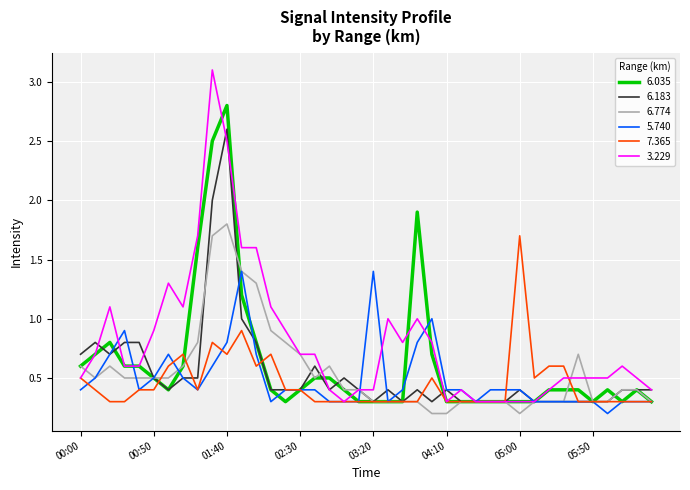

Which series has the widest spread of values?

3.229